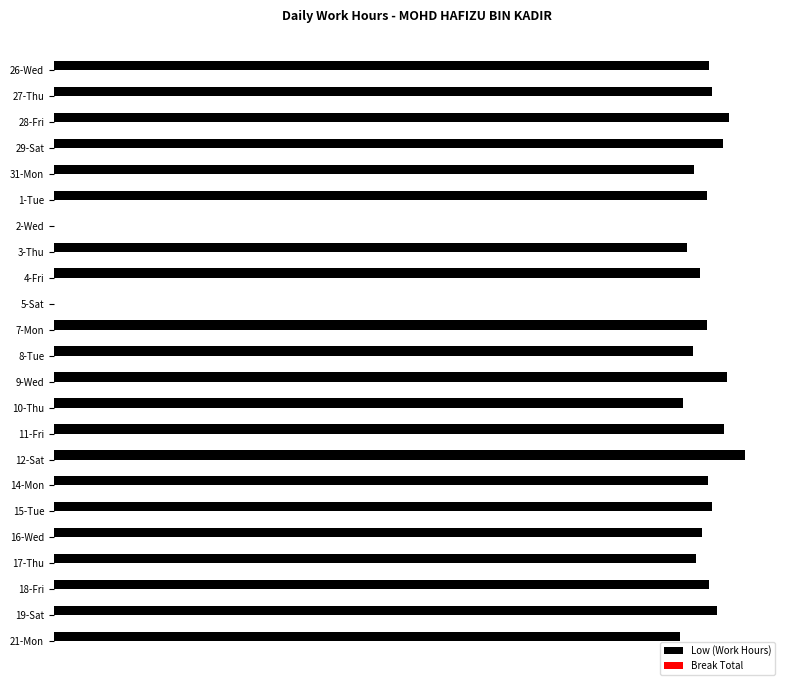

Are the bars horizontal?

Yes